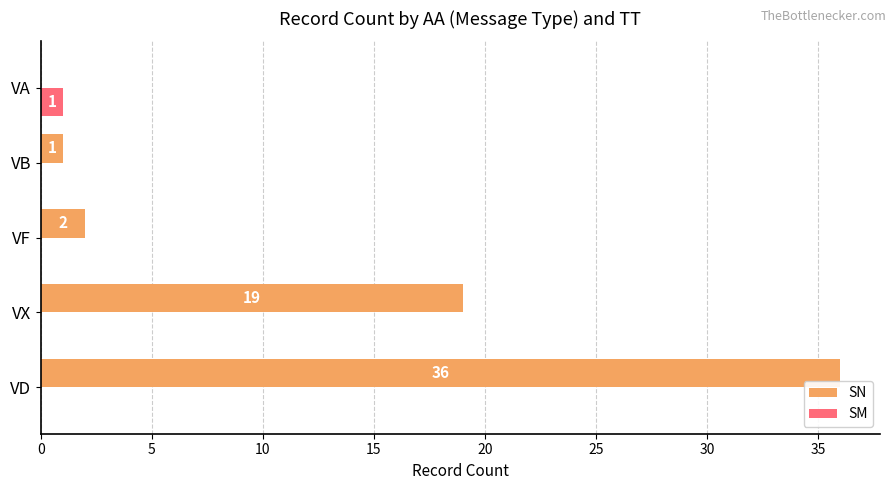

The SN series shows 36 at VD. True or false?

True